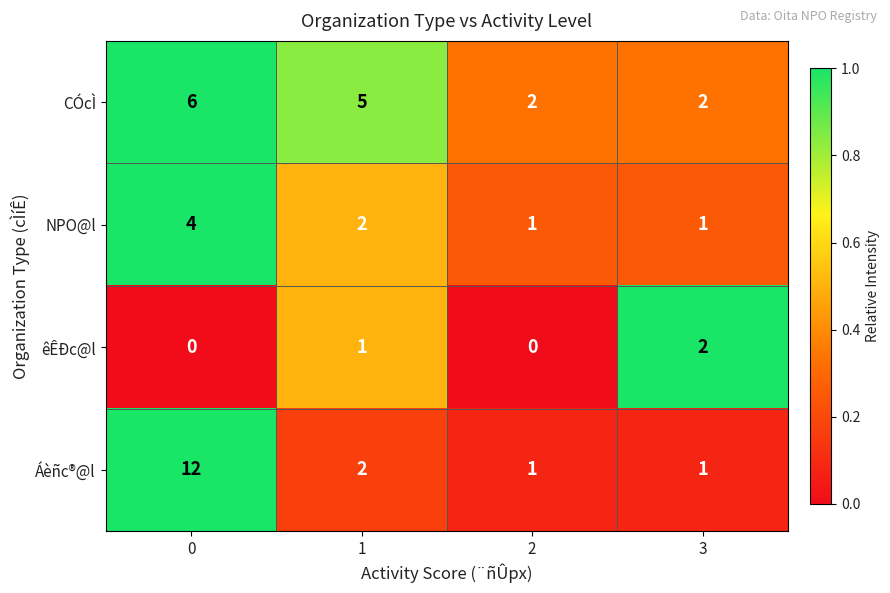

Reading right to left, what are all the values shown in this chart?

CÓcÌ: 3=2	2=2	1=5	0=6
NPO@l: 3=1	2=1	1=2	0=4
êÊÐc@l: 3=2	2=0	1=1	0=0
Áèñc®@l: 3=1	2=1	1=2	0=12